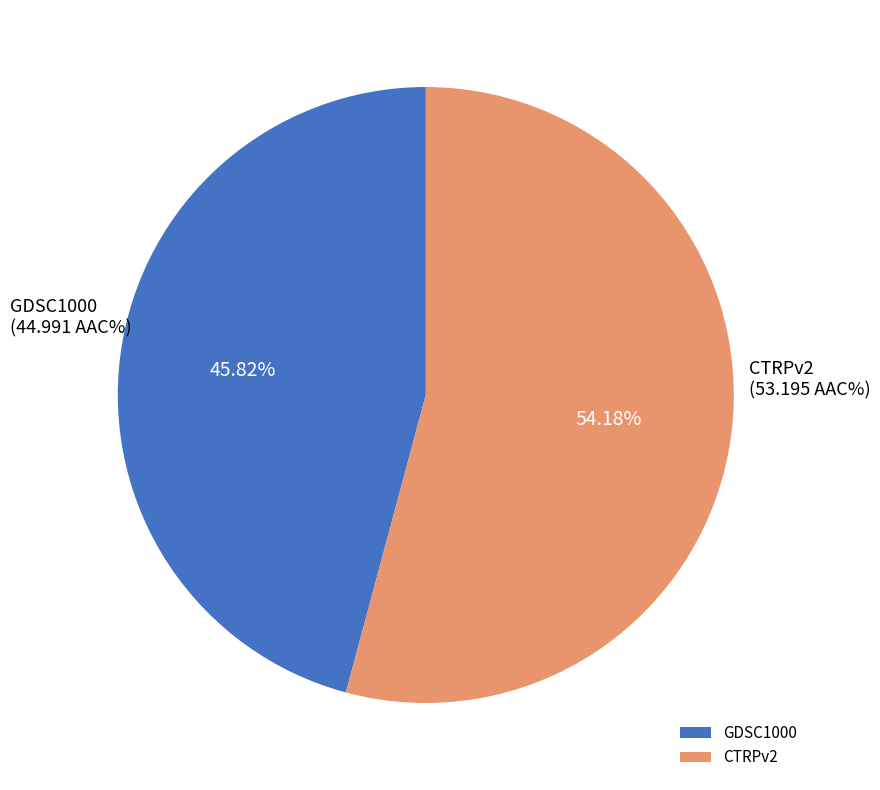

What is the largest slice in the pie chart?

CTRPv2